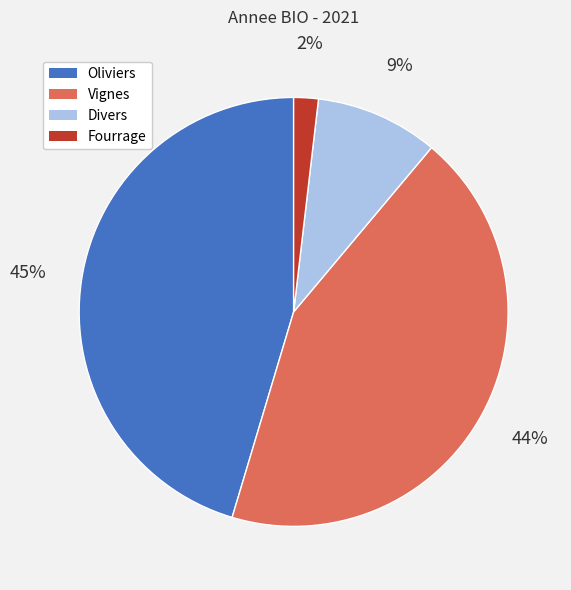

Which category has the biggest portion of the pie?

Oliviers